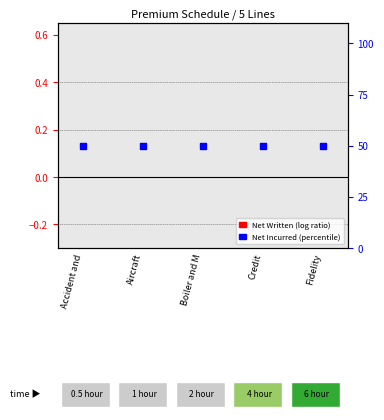

What is the total value across all series at Accident and?

50